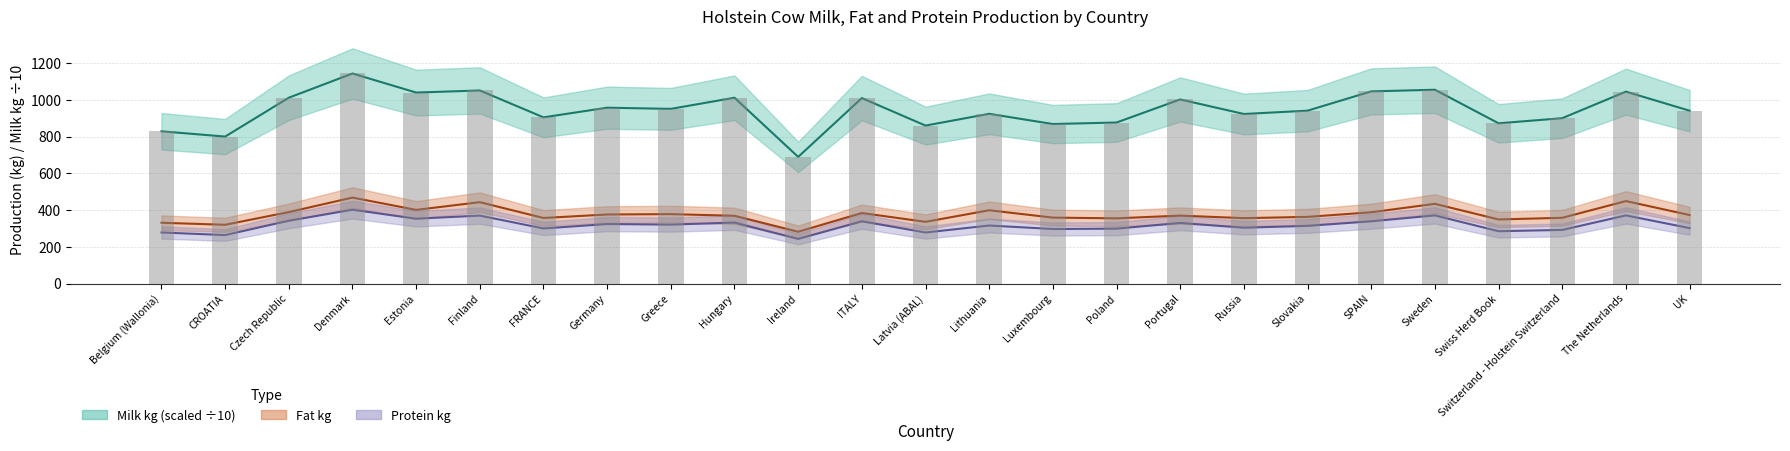

Reading left to right, what are all the values shown in this chart?

Milk kg (BW): 828.8	800.1	1011.6	1143.5	1039.7	1051.1	904.8	957.3	950.9	1011.5	689.5	1009.7	860.0	924.0	868.4	876.7	1002.2	923.1	941.1	1046.1	1055.1	872.4	900.2	1044.8	940.9
Protein kg (BW): 278.0	264.0	342.0	402.0	353.0	370.0	300.0	324.0	321.0	332.0	243.0	339.0	278.0	316.0	297.0	299.0	330.0	304.0	314.0	339.0	371.0	285.0	292.0	371.0	302.0
Fat kg (BW): 331.0	320.0	389.0	468.0	401.0	443.0	357.0	376.0	378.0	369.0	282.0	384.0	336.0	399.0	359.0	355.0	370.0	356.0	363.0	388.0	434.0	349.0	358.0	449.0	373.0